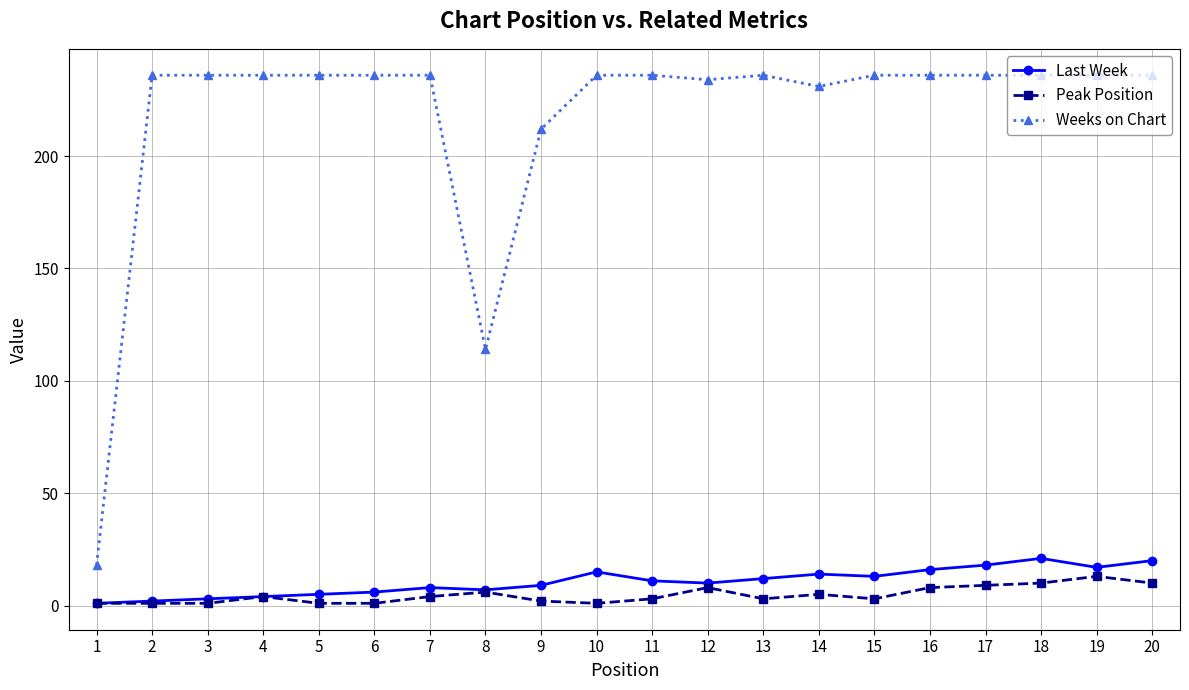

Which series has the largest total across all categories?

Weeks on Chart